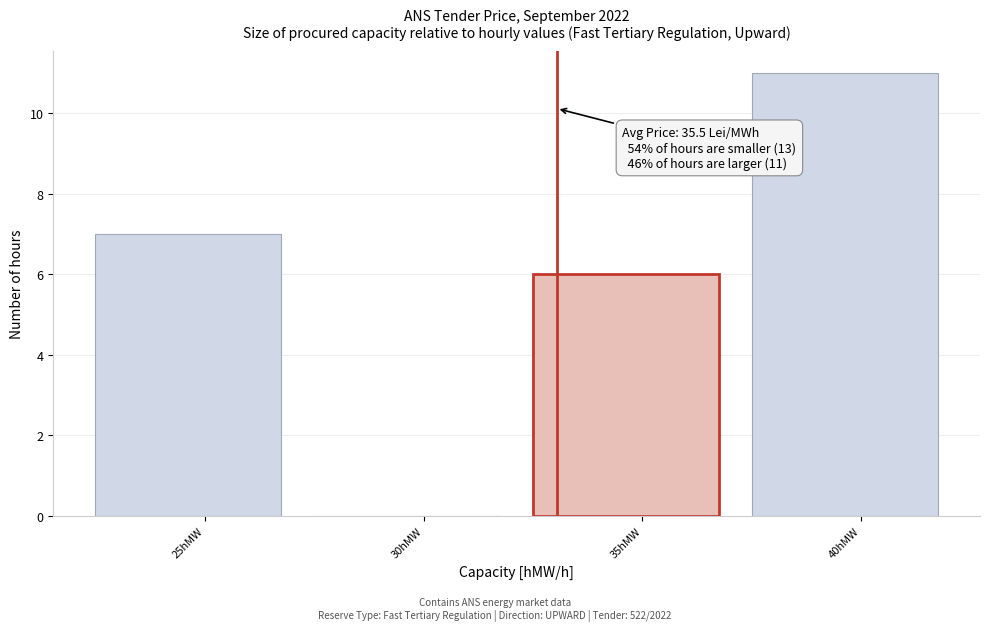

Reading right to left, list all the values displayed in this chart.

40hMW=11	35hMW=6	30hMW=0	25hMW=7